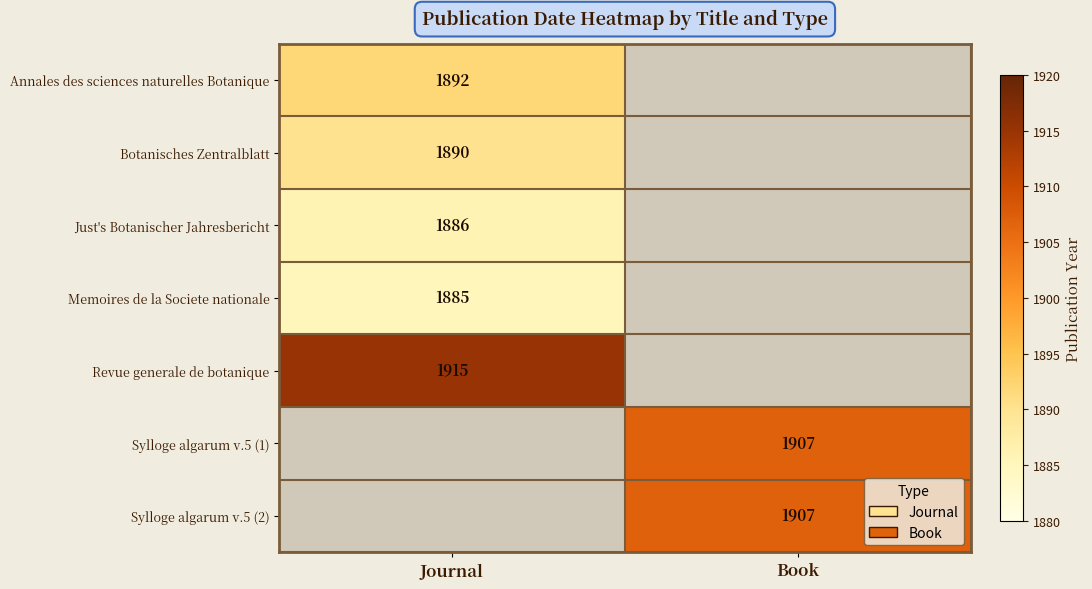

True or false: Sylloge algarum v.5 (1) has a value of 1907 at Book.

True